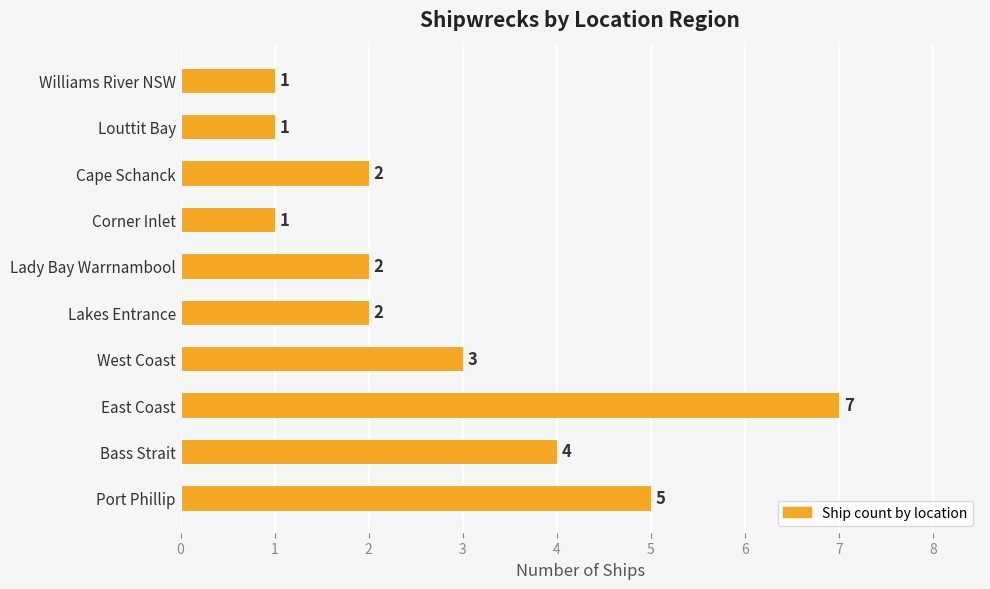

Where is the data nearest to the value 4?

Bass Strait